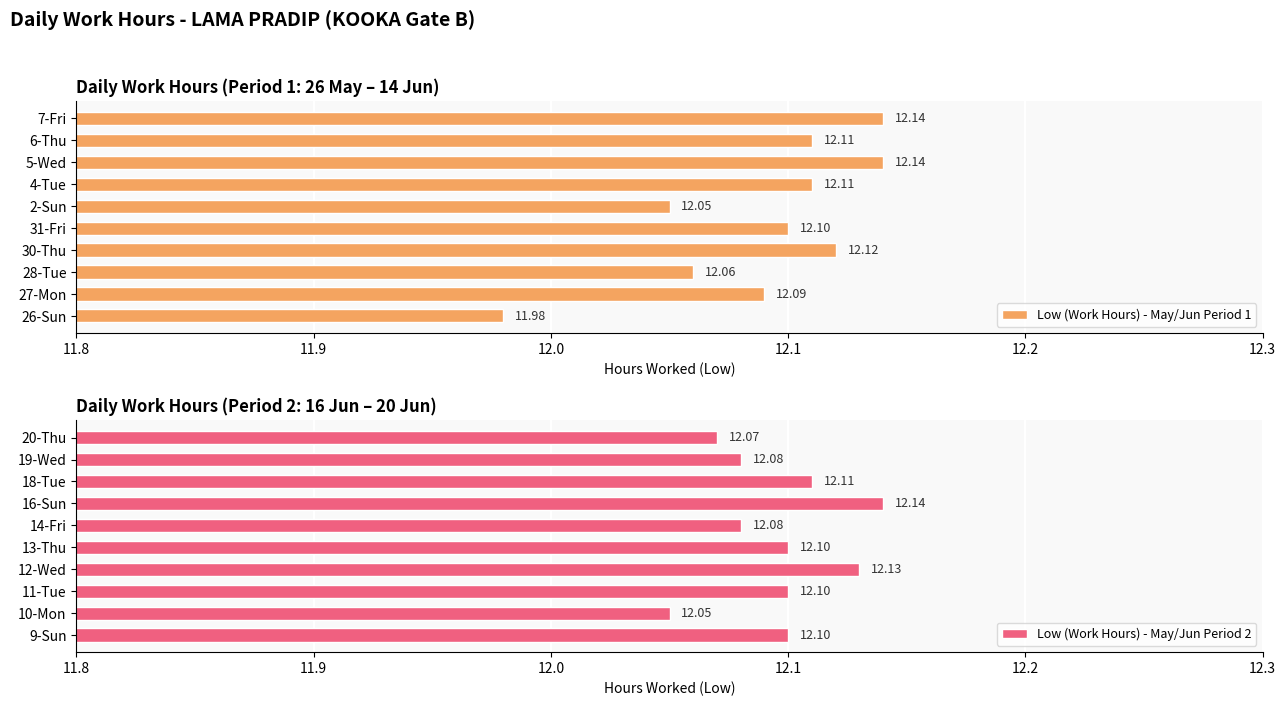

List the series in order of their overall mean, lowest first.

Low (Work Hours) - May/Jun Period 1, Low (Work Hours) - May/Jun Period 2